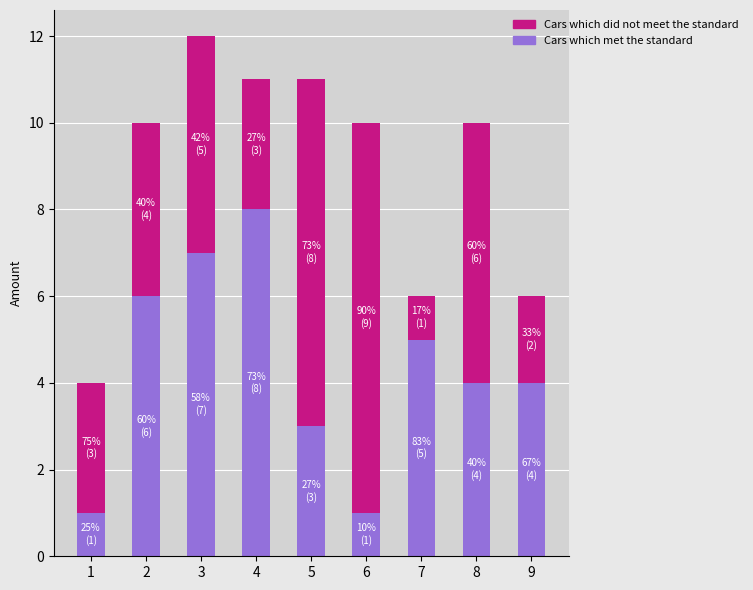

Reading right to left, what are the values for Cars which met the standard?

4	4	5	1	3	8	7	6	1